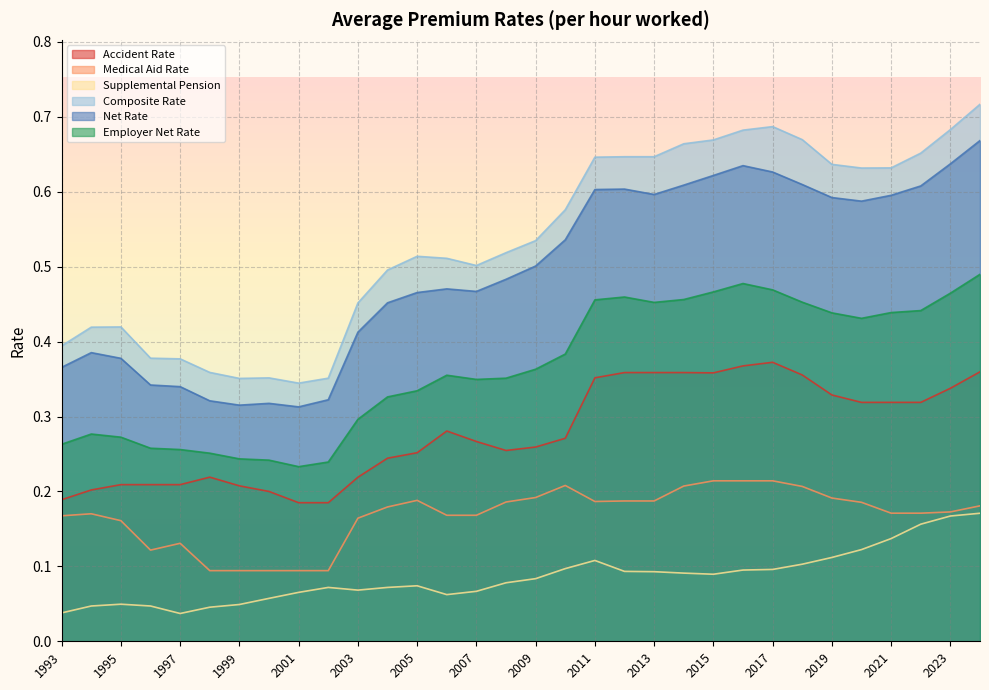

At which label does Medical Aid Rate reach its peak?

2015